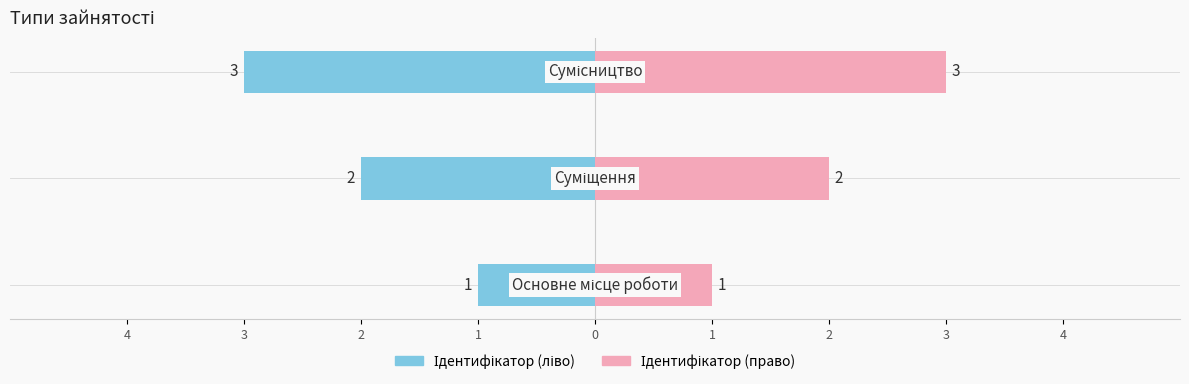

How many bars are there in each group?

2